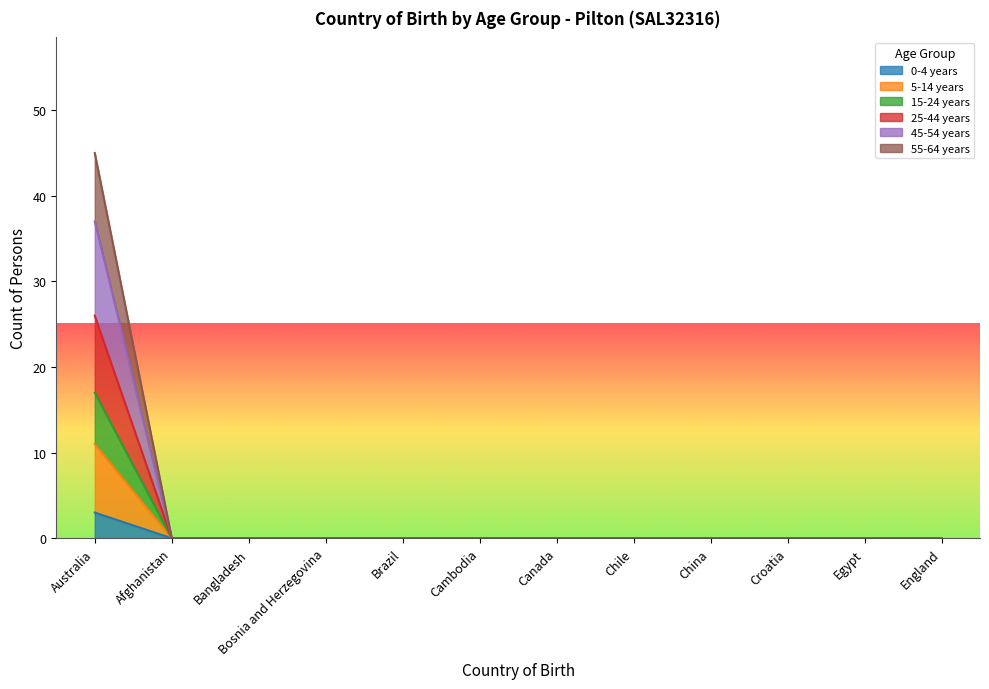

Which category has the highest value across all series?

Australia